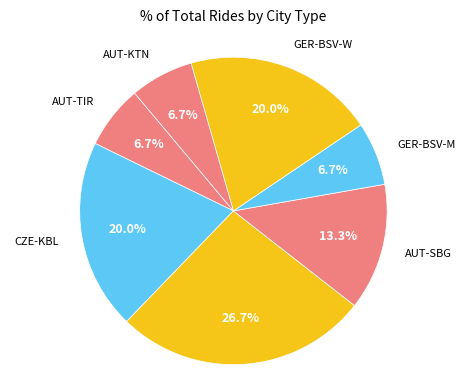

What is the largest slice in the pie chart?

GER-SVSac